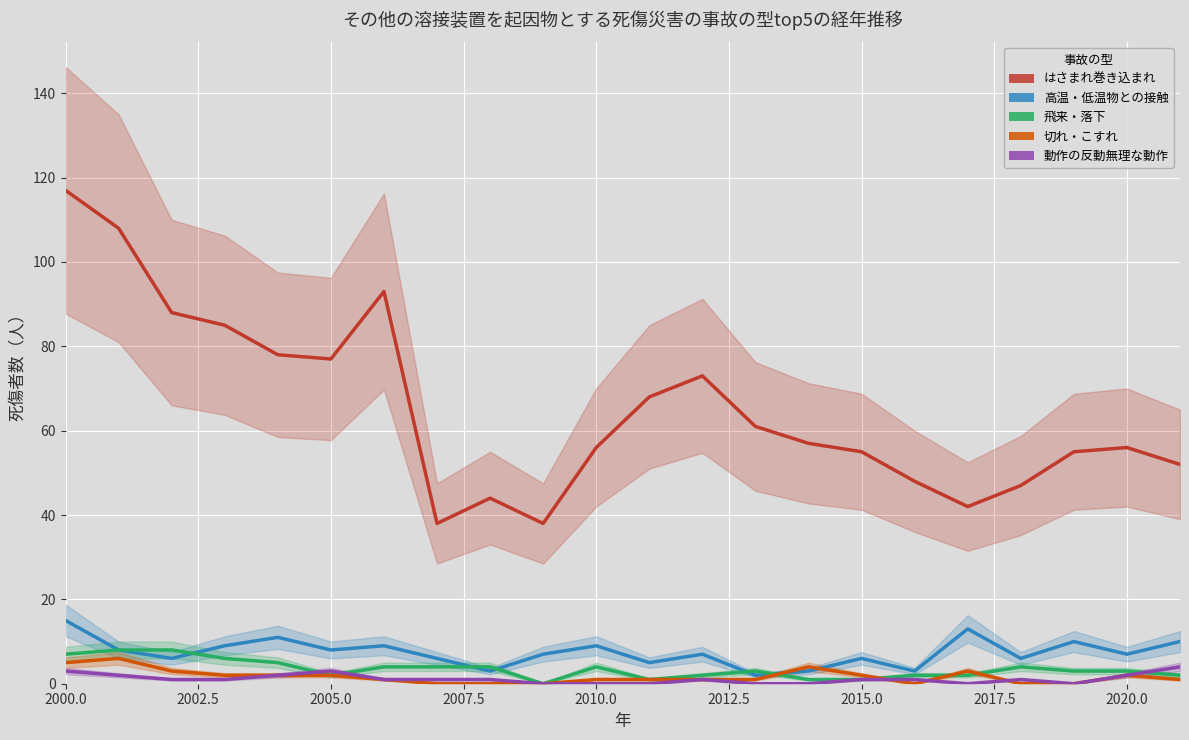

How many lines are shown in the chart?

5